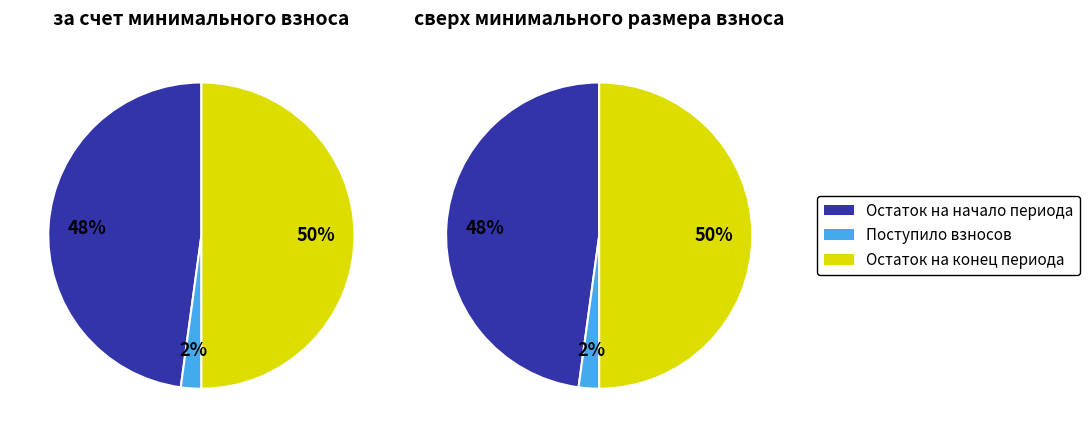

What is the difference between the highest and lowest values at Остаток на конец периода?

326.4